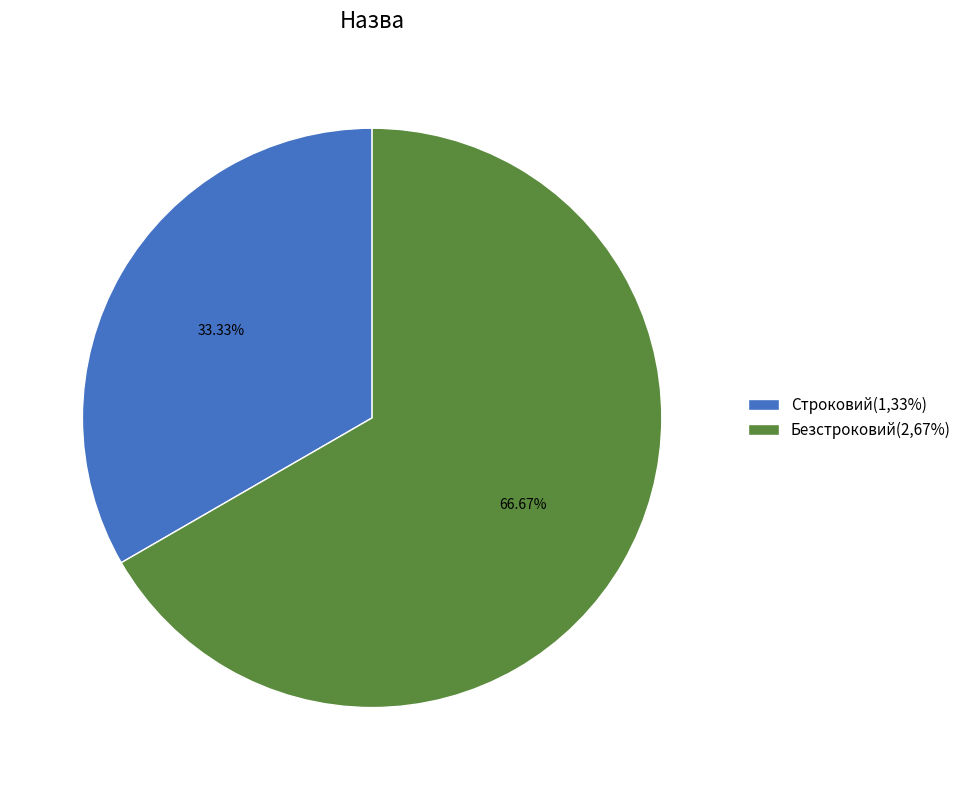

How many segments does this pie chart have?

2